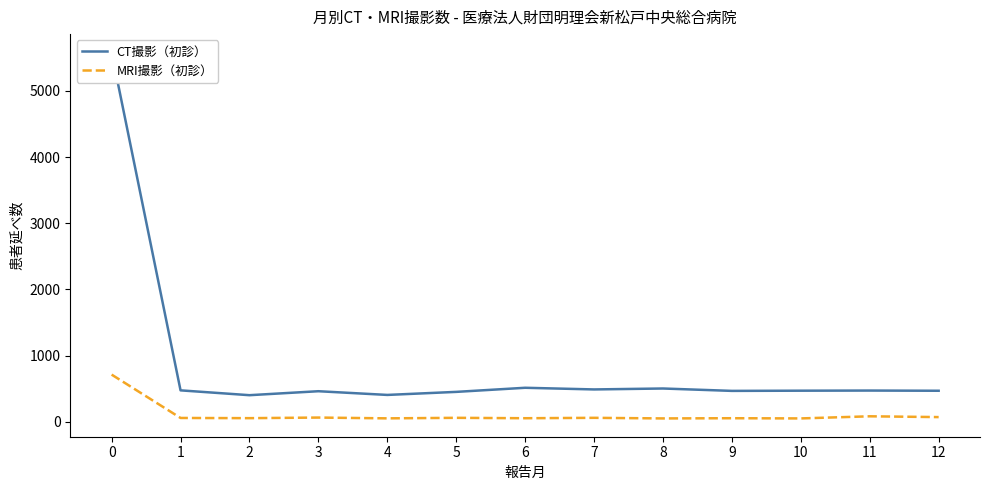

How many values in the CT撮影（初診） series exceed 470?

6